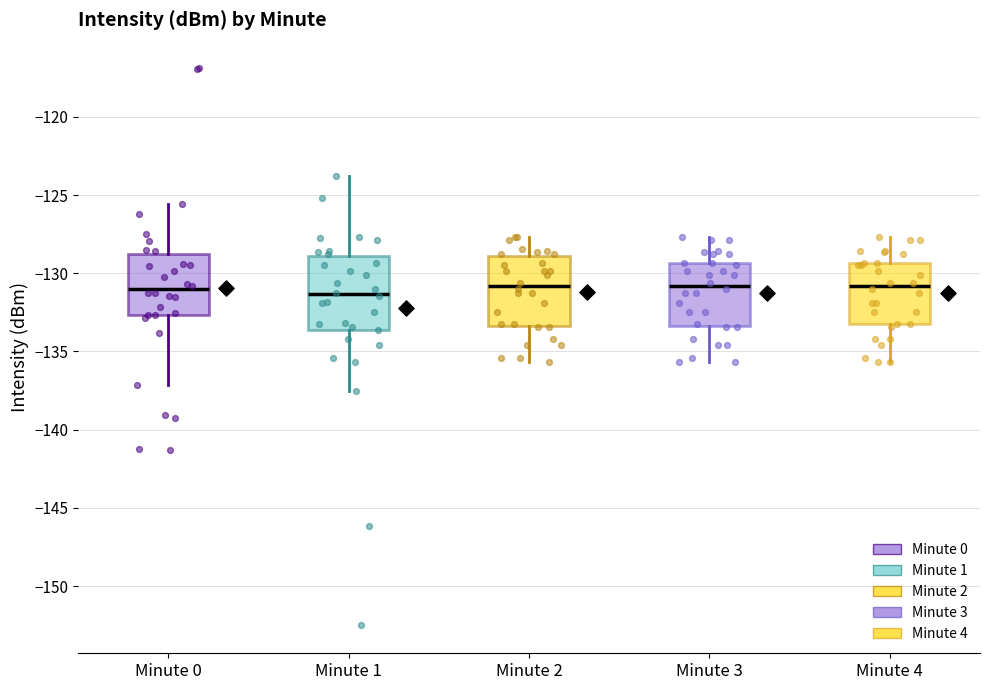

Reading left to right, transcribe this box plot: for each box, give where its median line is, the range the box spans, and where its two whiskers end, as read against the y-axis. The values are not printed on the chart, so give them approximately, as read against the axis.

Minute 0: median -131.0, box -132.5 to -129.0, whiskers -137.0 to -125.5
Minute 1: median -131.5, box -133.5 to -129.0, whiskers -137.5 to -124.0
Minute 2: median -131.0, box -133.5 to -129.0, whiskers -135.5 to -127.5
Minute 3: median -131.0, box -133.5 to -129.5, whiskers -135.5 to -127.5
Minute 4: median -131.0, box -133.0 to -129.5, whiskers -135.5 to -127.5